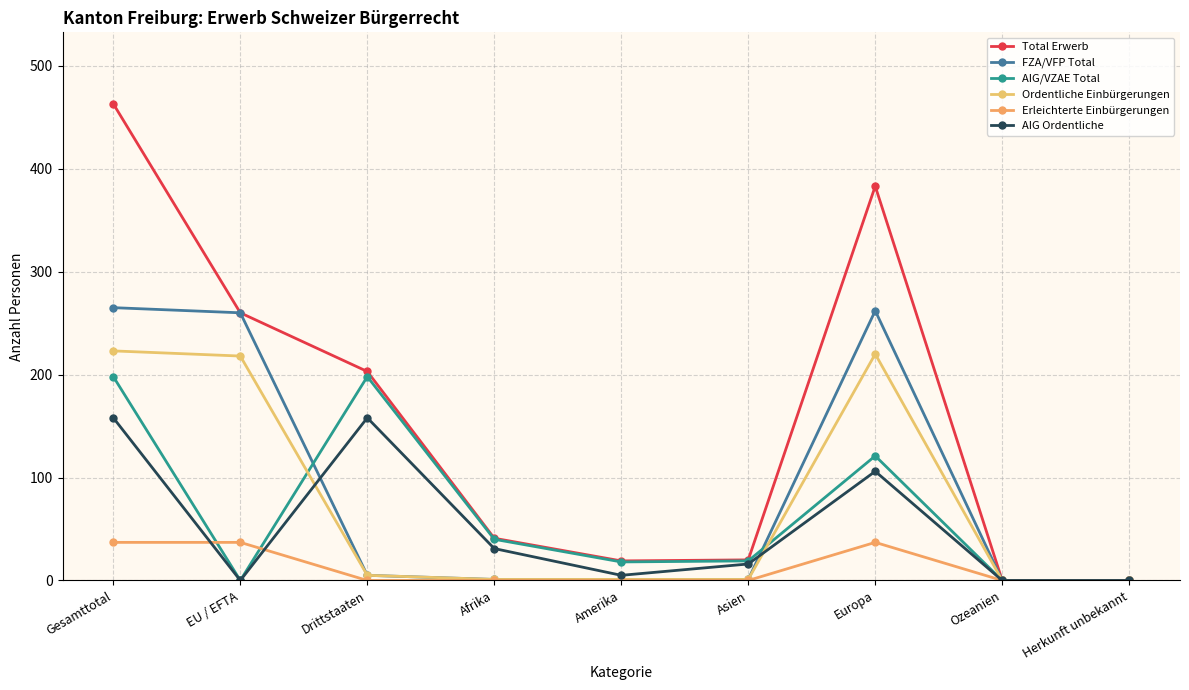

Which series has the largest total across all categories?

Total Erwerb